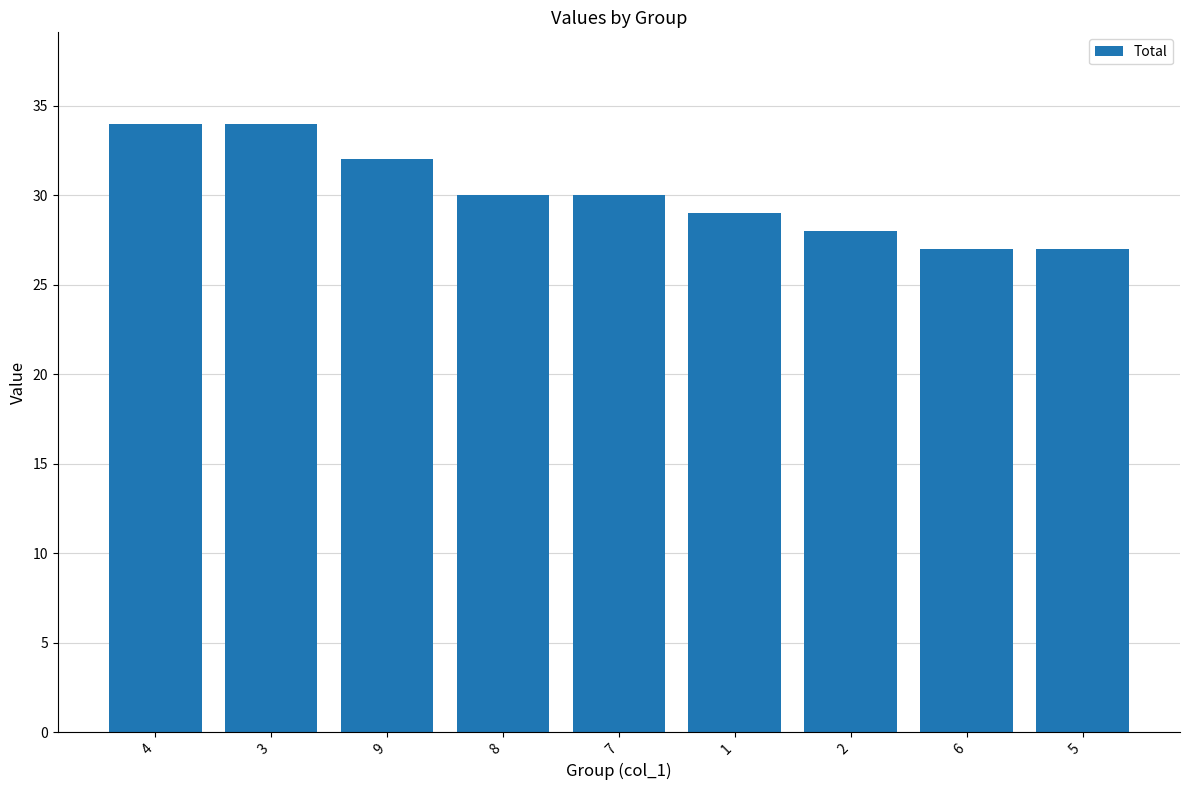

The chart shows a value of 39 at 1. True or false?

False